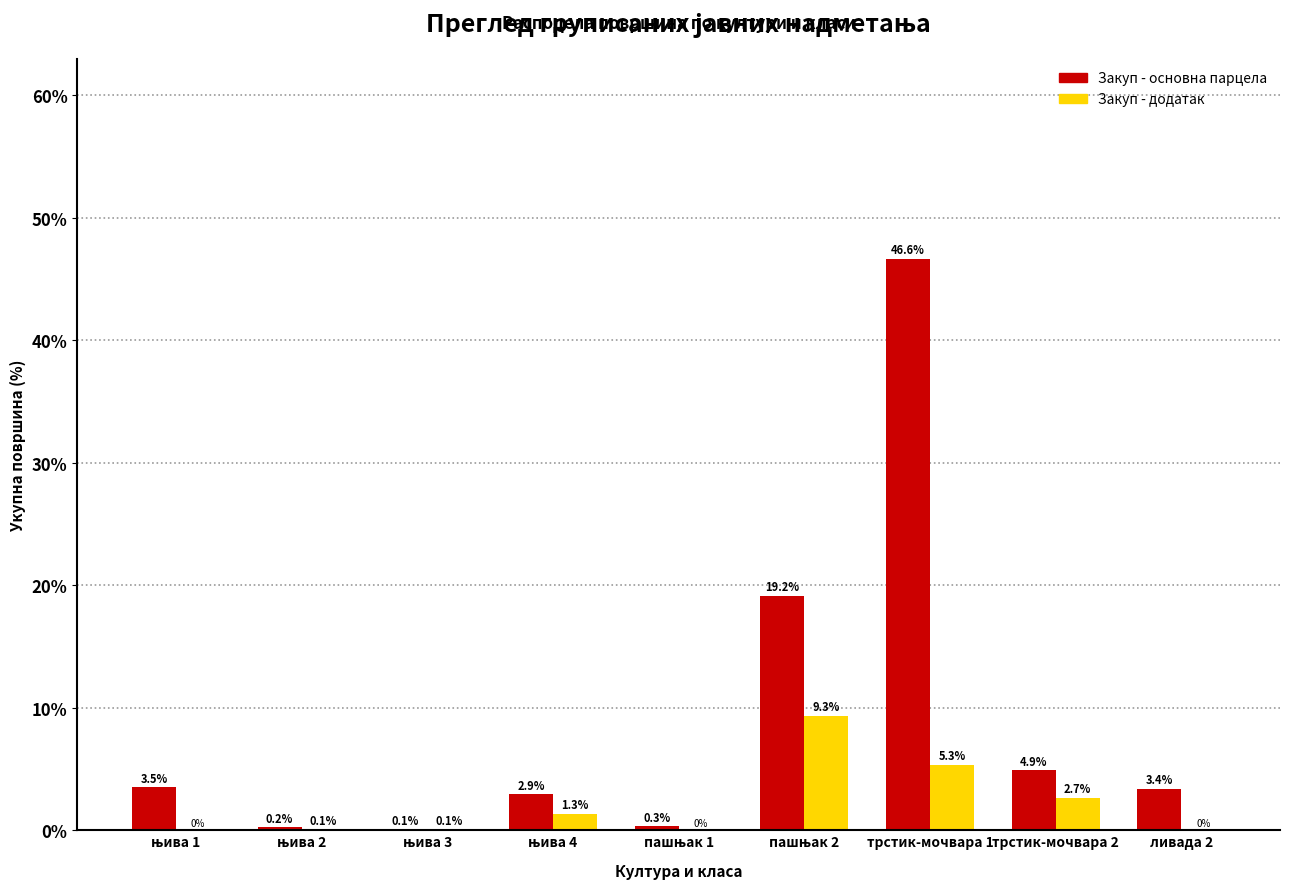

At which category is the sum across all series the highest?

трстик-мочвара 1